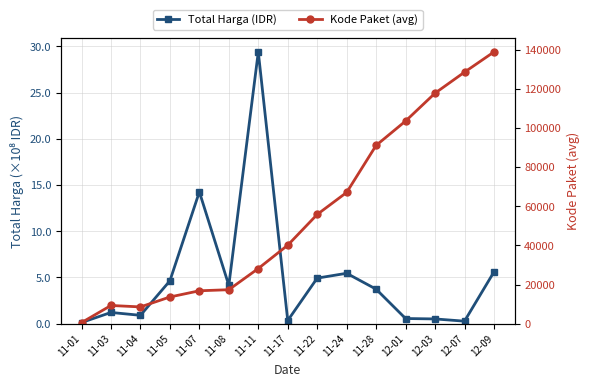

Which category has the lowest value in the Kode Paket (avg) series?

11-01